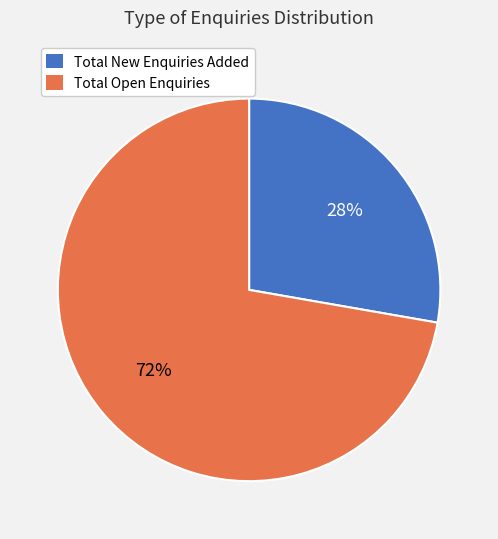

To the nearest percent, what is the combined percentage of Total Open Enquiries and Total New Enquiries Added?

100%